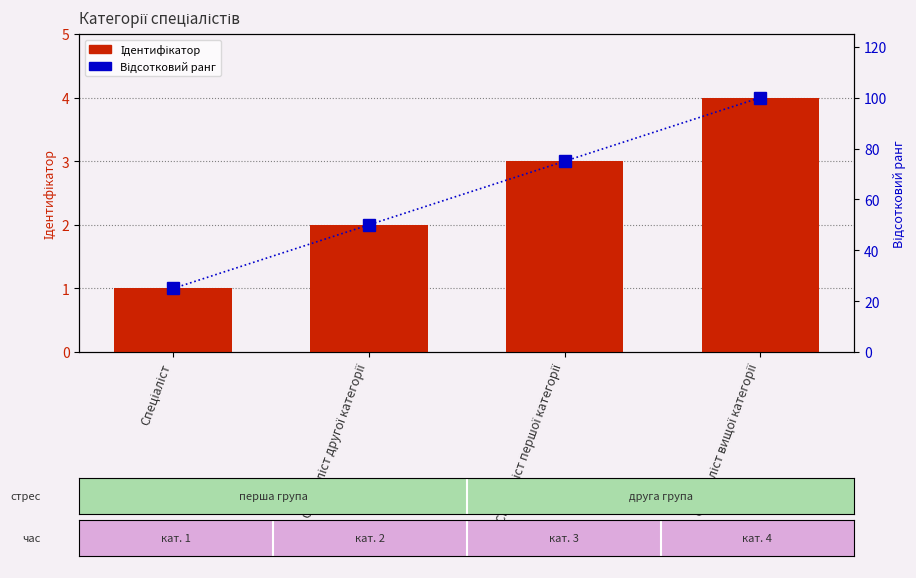

How many series are shown in this chart?

2